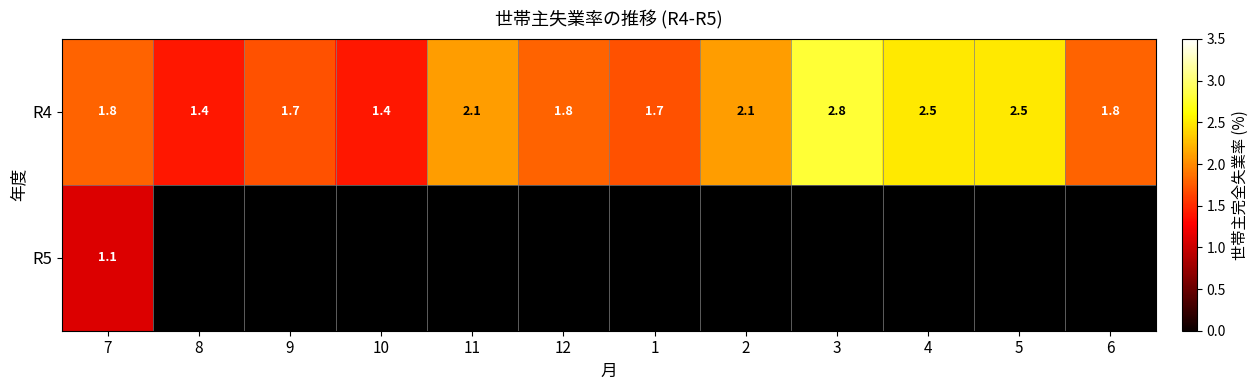

What is the total value across all series at 7?

2.9